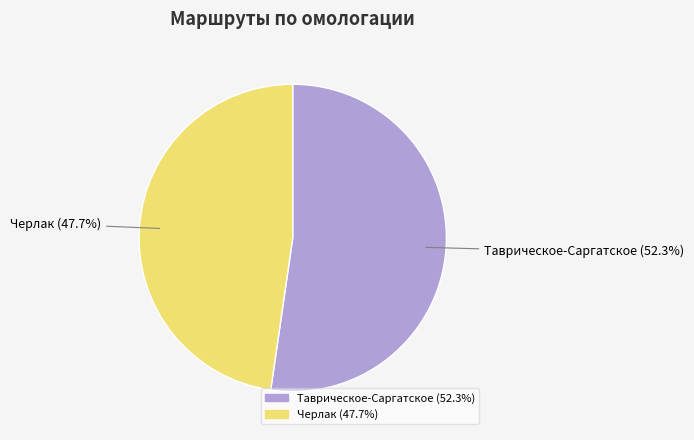

Which slice is the smallest?

Черлак